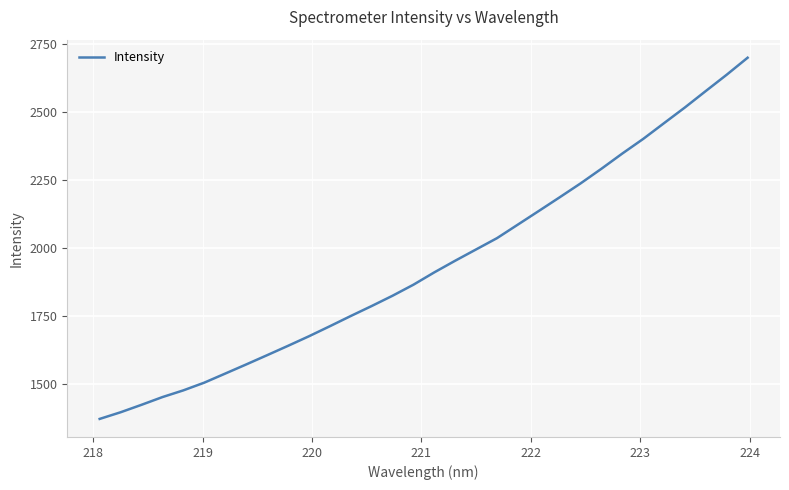

What is the smallest value displayed?

1369.8